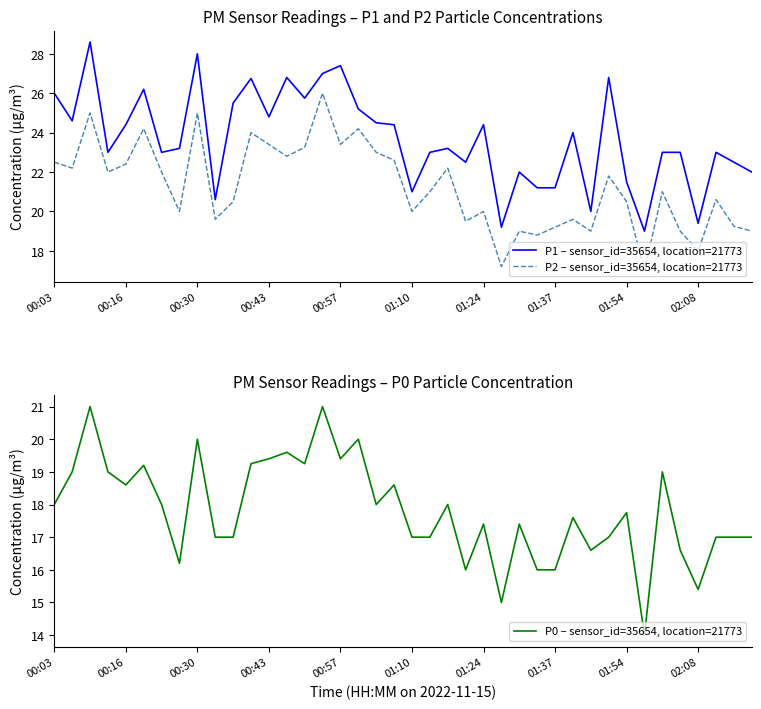

Is this an area chart (filled region under the line)?

No